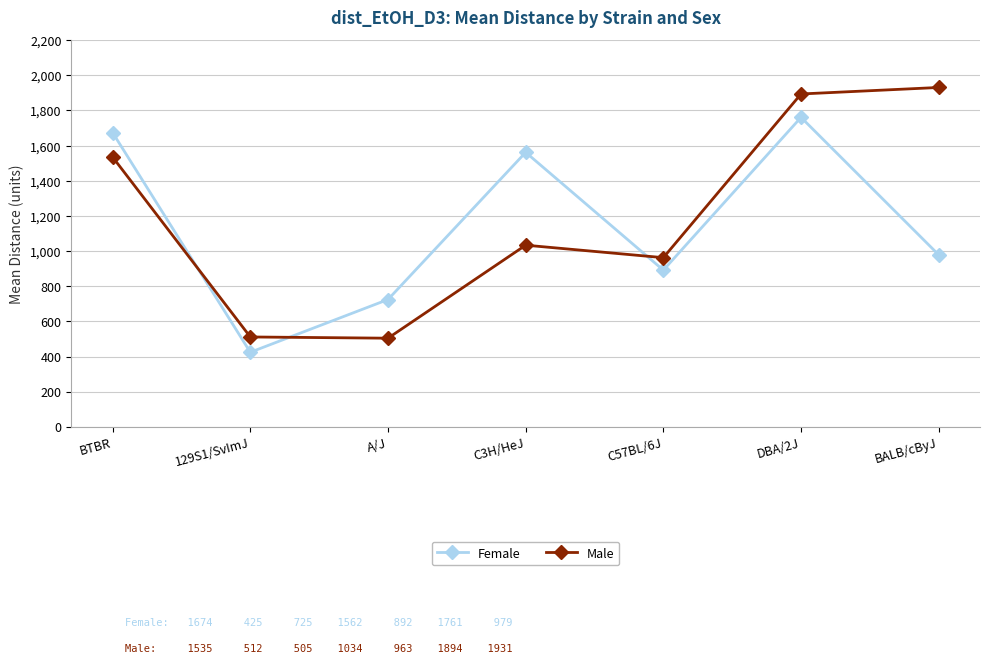

True or false: Male has more than 0 points higher than both neighbors.

True